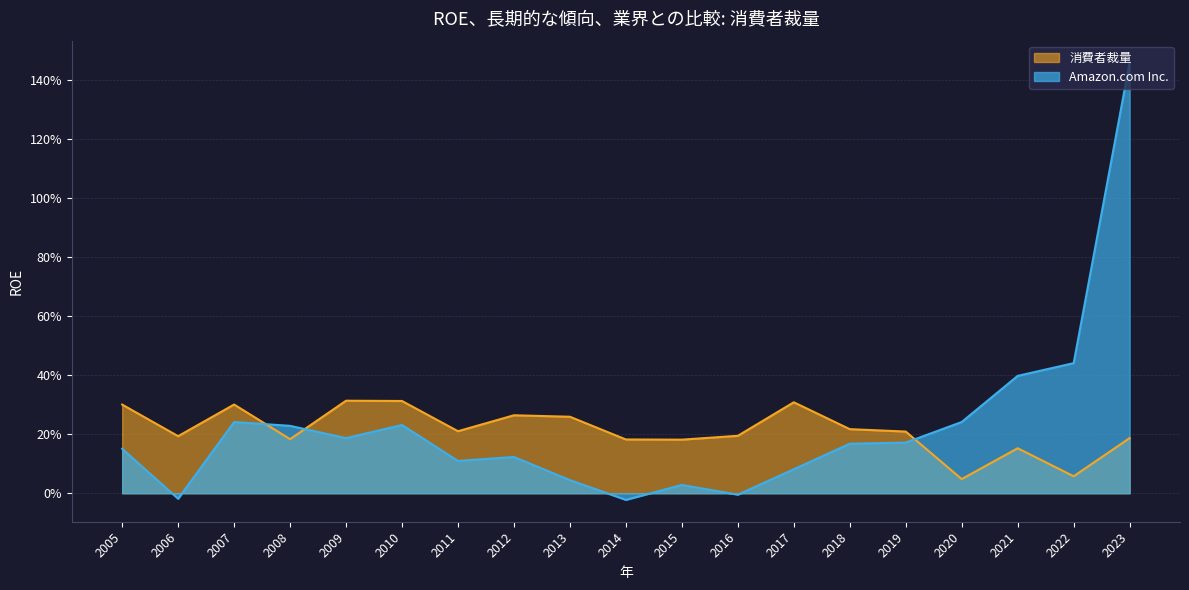

The 消費者裁量 series shows 0.1 at 2013. True or false?

False